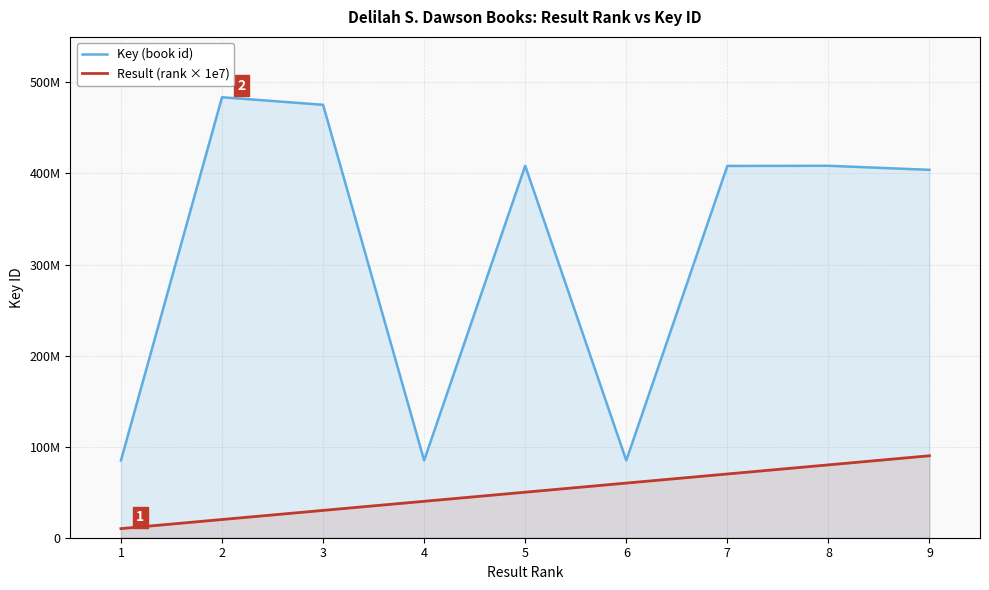

Reading left to right, what are all the values shown in this chart?

Key (book id): 84881479	483719939	475427616	84883233	408463360	84882817	408277625	408463230	404008326
Result (rank × 1e7): 10000000	20000000	30000000	40000000	50000000	60000000	70000000	80000000	90000000